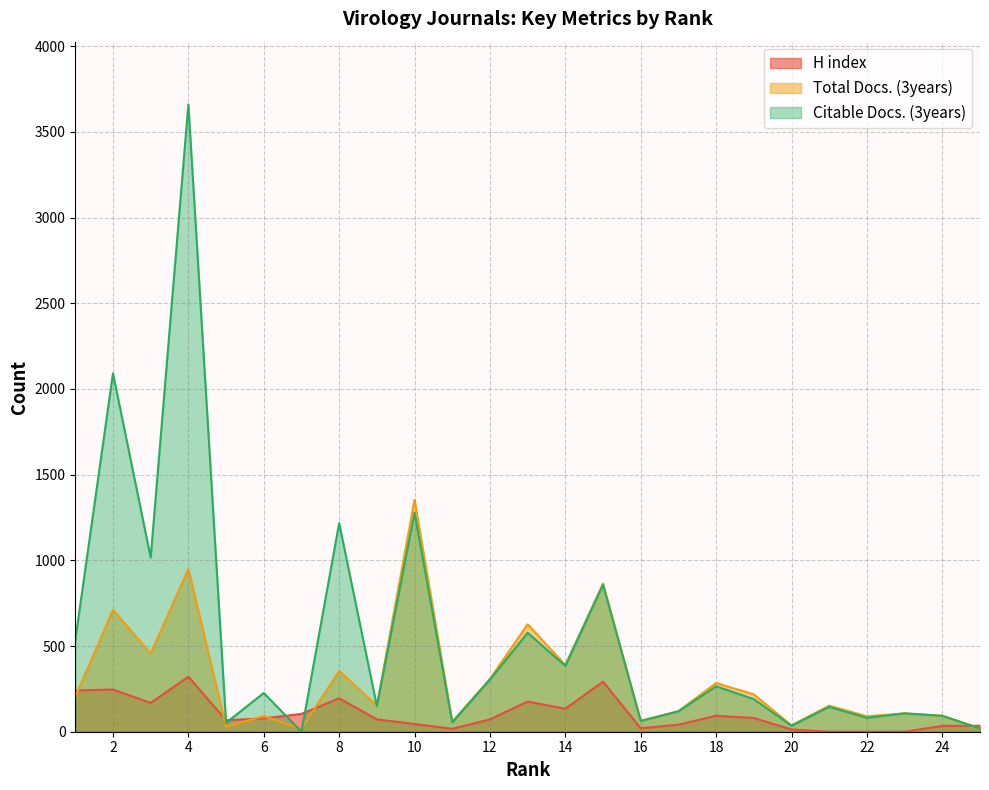

What is the total value across all series at 14?

907